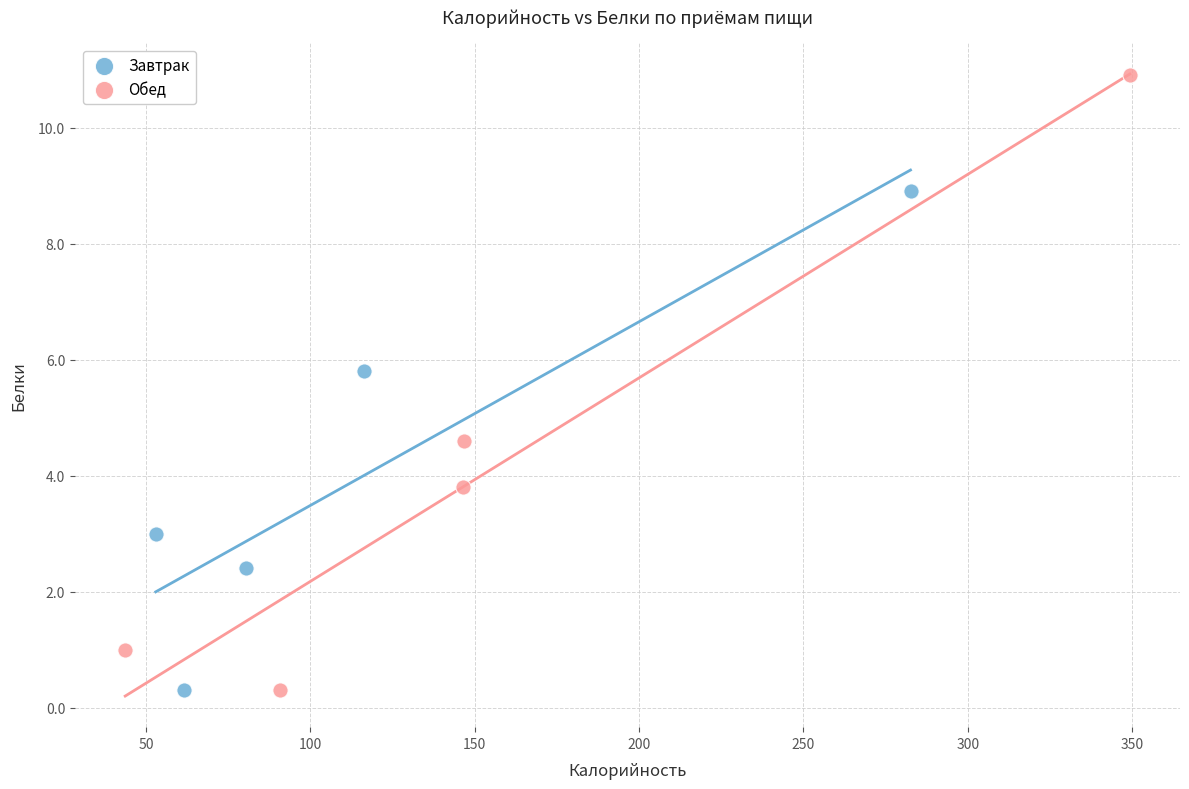

Which series has the largest Y range (max minus min)?

Обед